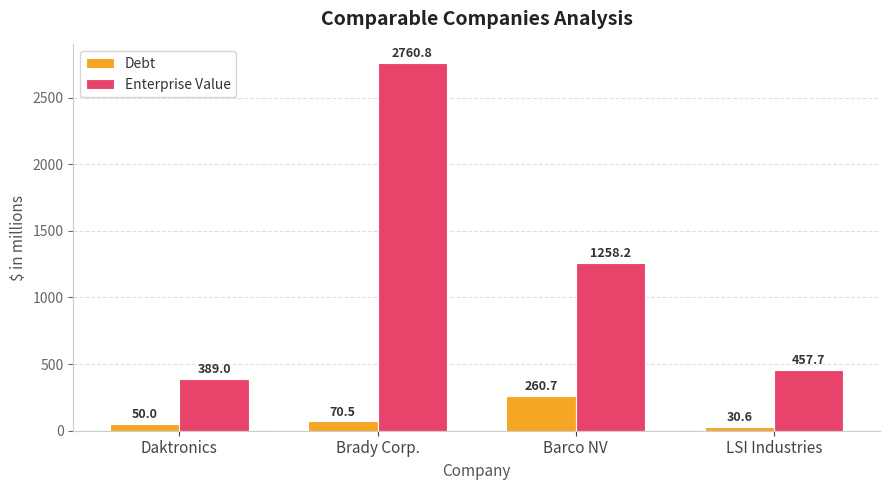

How many groups of bars are there?

4